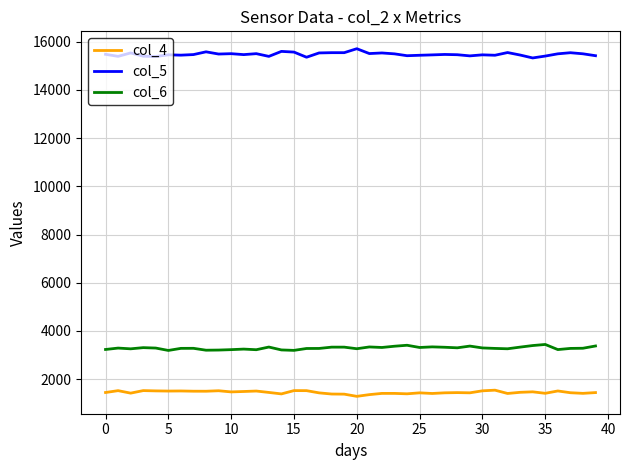

True or false: col_5 and col_4 intersect in this chart.

False